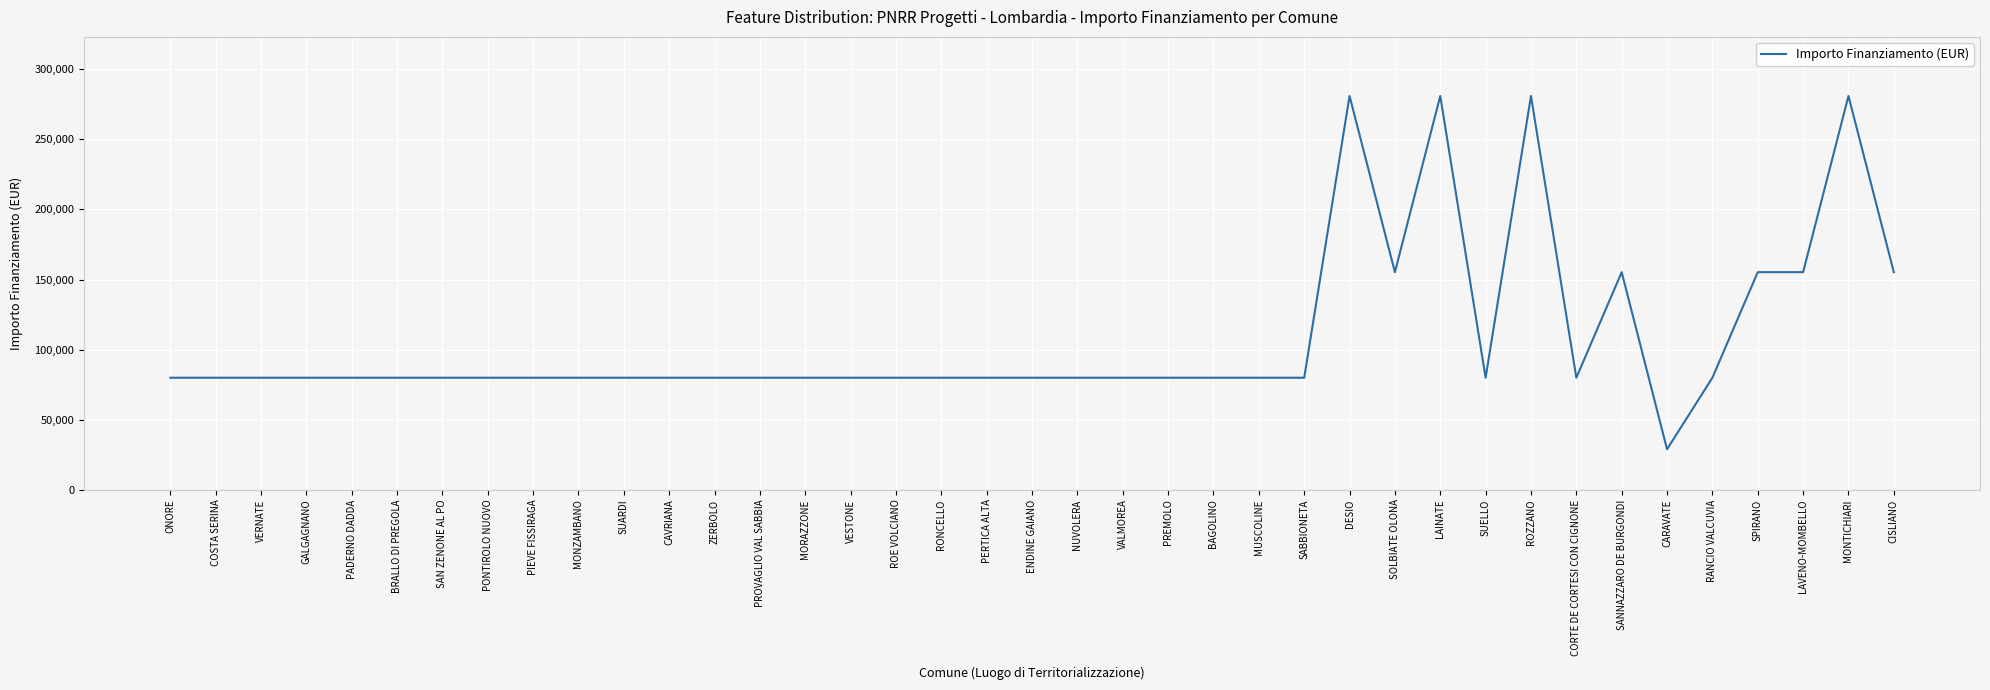

True or false: the data shows 59989 at LAINATE.

False